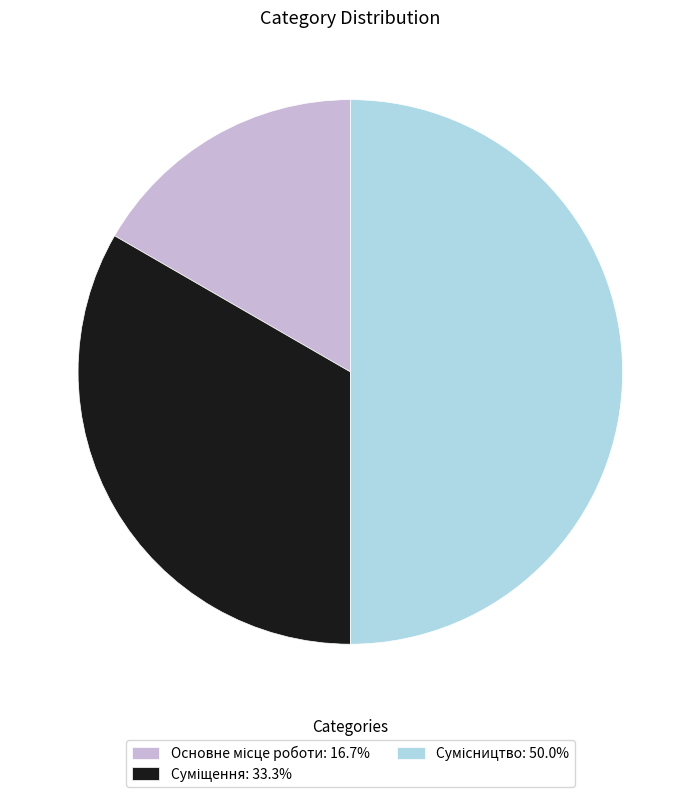

Is it true that Суміщення is 33% of the pie?

True